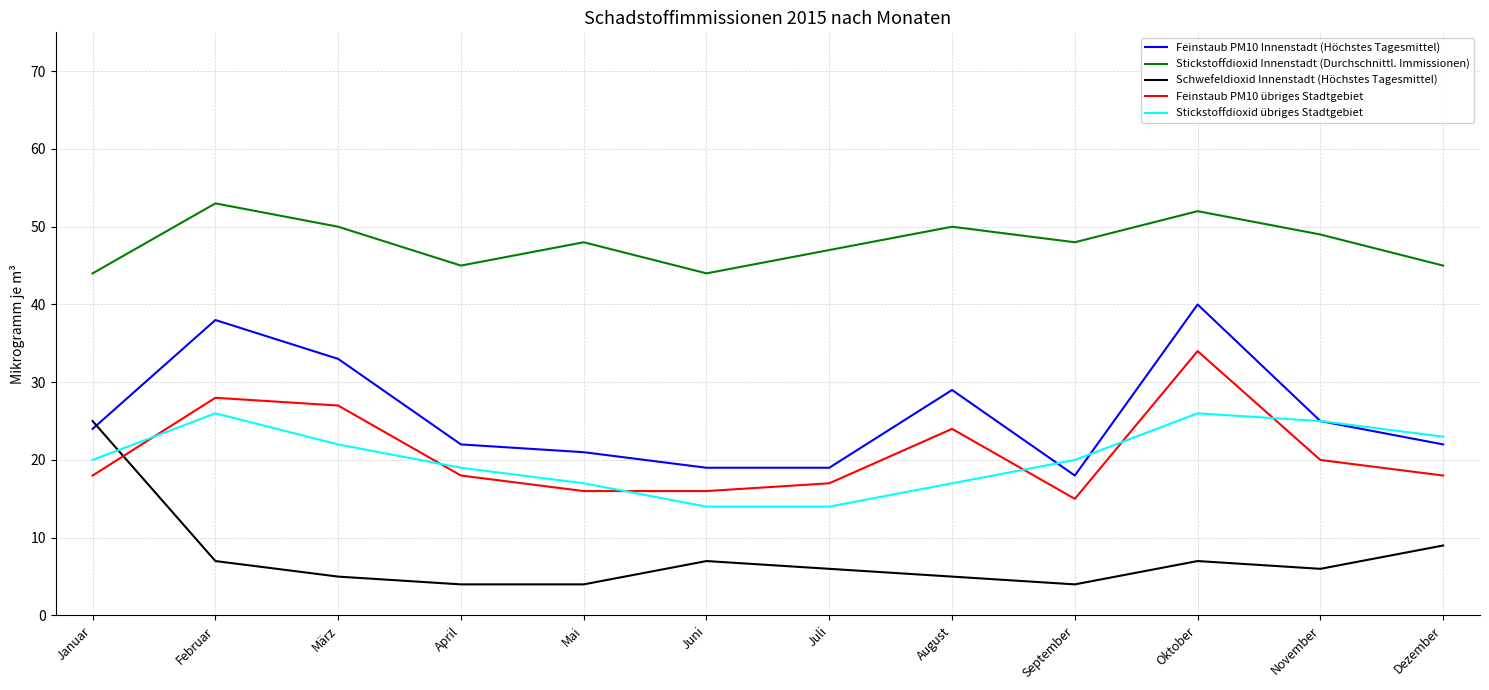

At which category is the sum across all series the highest?

Oktober